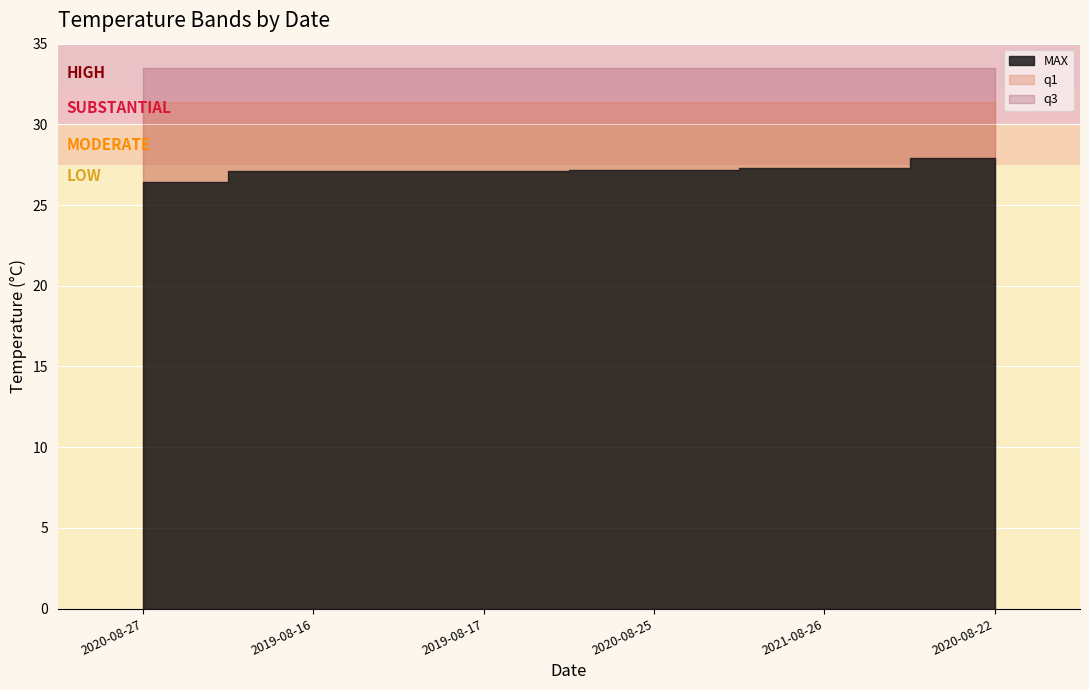

Reading left to right, transcribe all the data shown in this chart.

MAX: 2020-08-27=26.4	2019-08-16=27.1	2019-08-17=27.1	2020-08-25=27.2	2021-08-26=27.3	2020-08-22=27.9
q1: 2020-08-27=31.4	2019-08-16=31.4	2019-08-17=31.4	2020-08-25=31.4	2021-08-26=31.4	2020-08-22=31.4
q3: 2020-08-27=33.5	2019-08-16=33.5	2019-08-17=33.5	2020-08-25=33.5	2021-08-26=33.5	2020-08-22=33.5